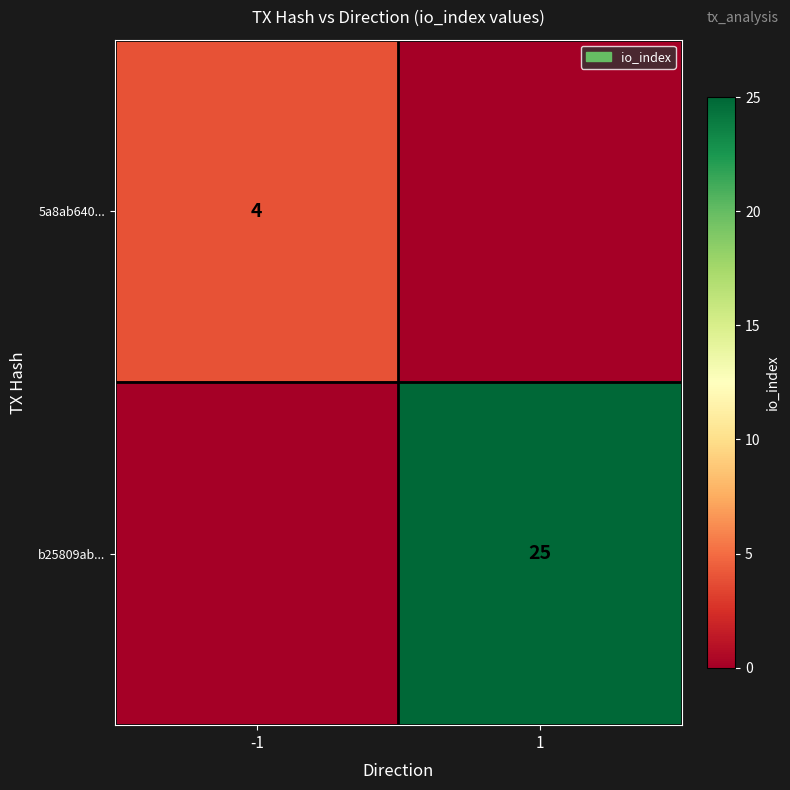

Is it true that 5a8ab640... equals 4 at -1?

True